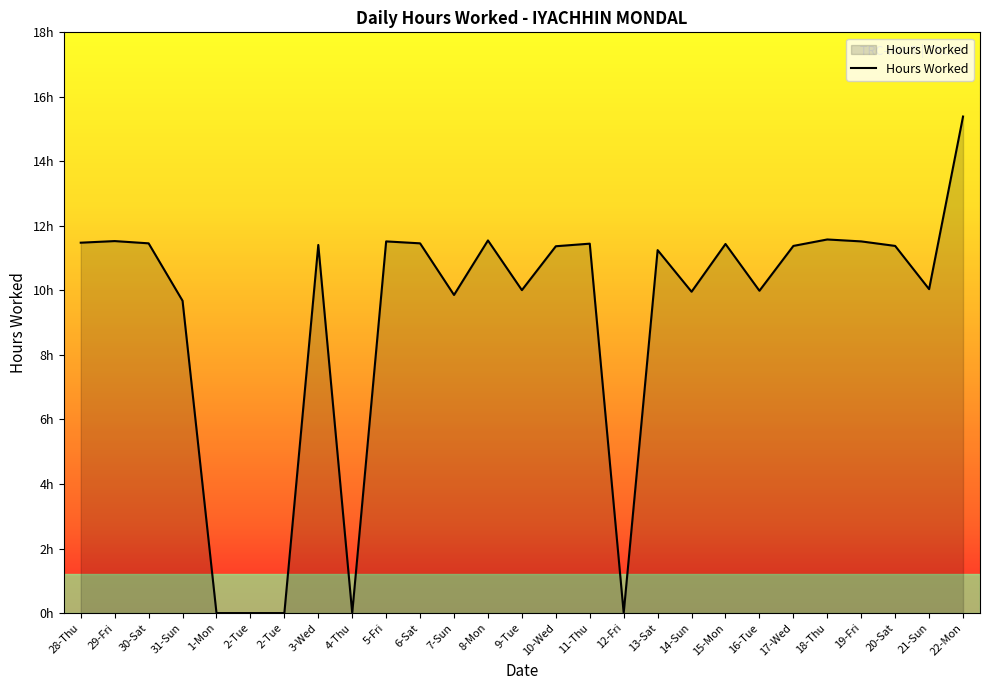

Is this an area chart (filled region under the line)?

Yes